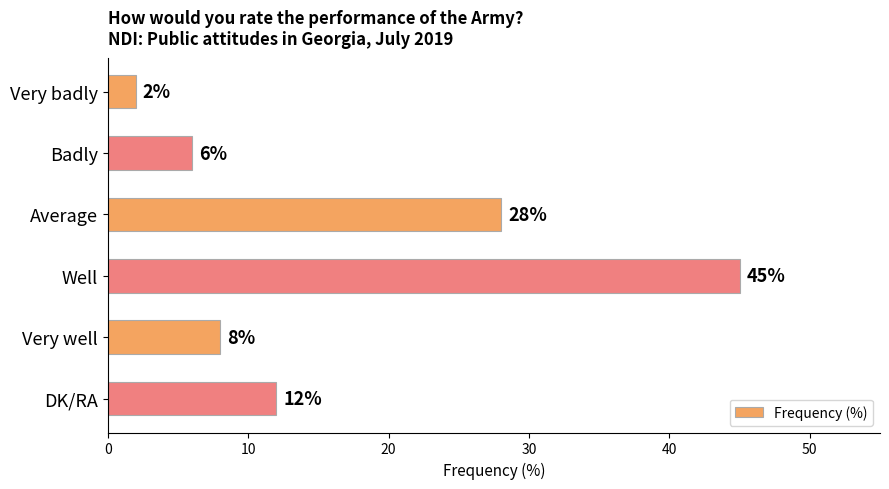

Reading top to bottom, what are all the values shown in this chart?

2	6	28	45	8	12